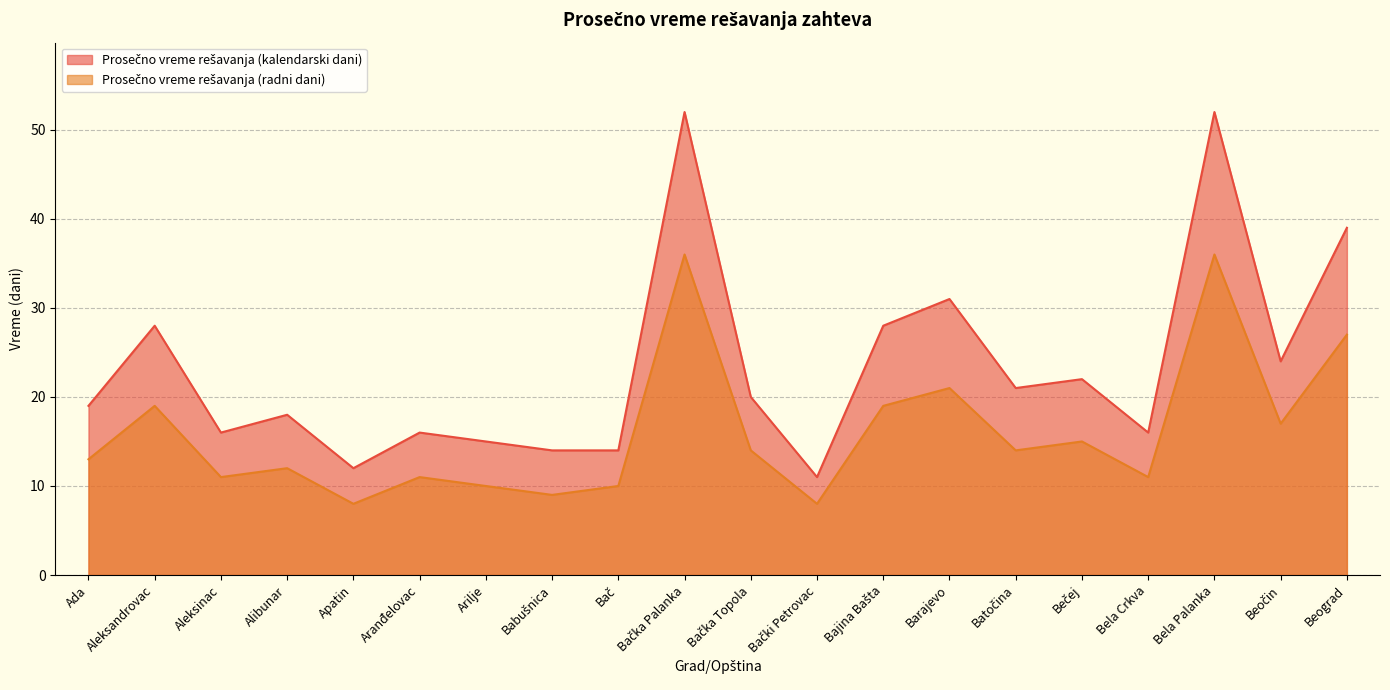

Between Bajina Bašta and Beograd, which series saw the biggest shift?

Prosečno vreme rešavanja (kalendarski dani)